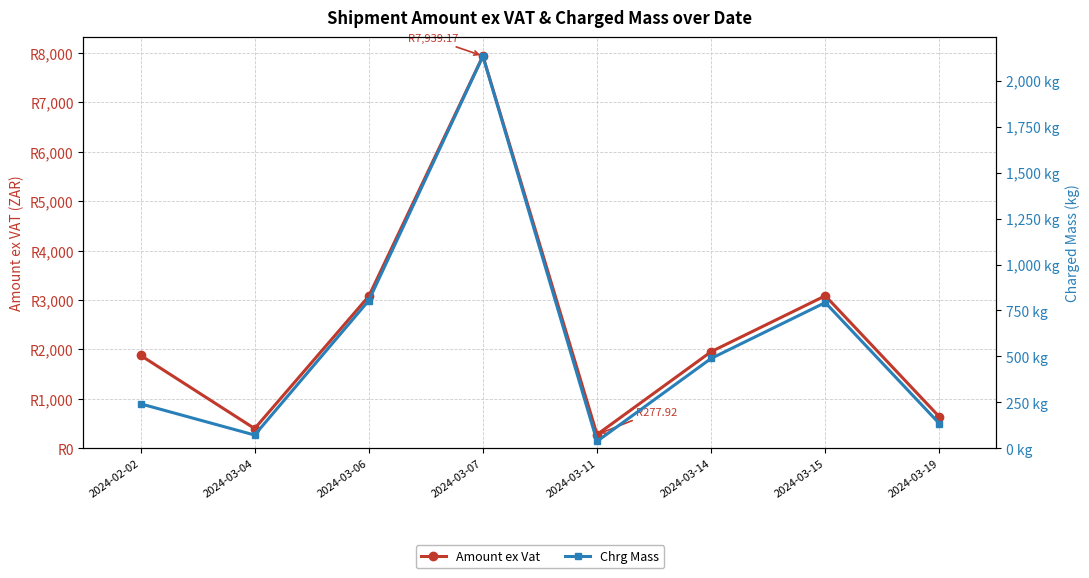

True or false: Chrg Mass and Amount ex Vat intersect in this chart.

False